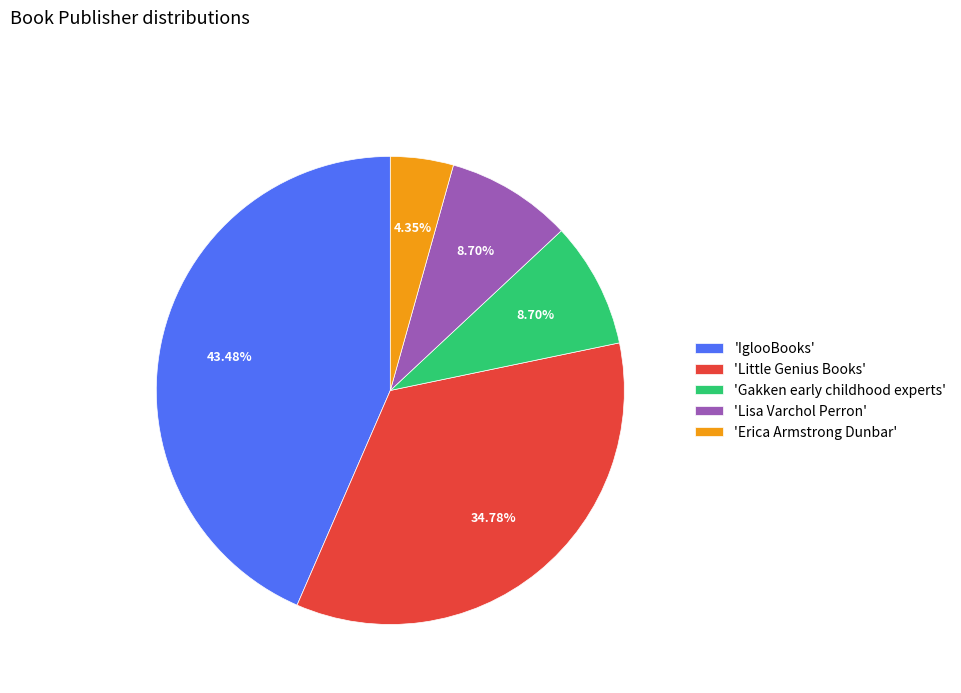

What is the ratio of the value at 'Lisa Varchol Perron' to the value at 'Gakken early childhood experts'?

1.0